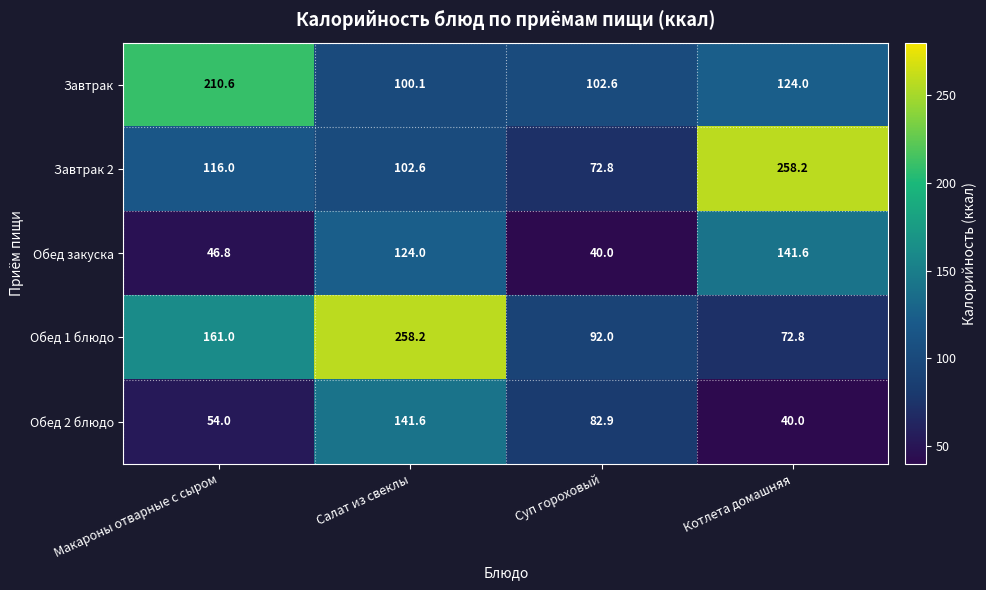

At which category is the sum across all series the highest?

Салат из свеклы